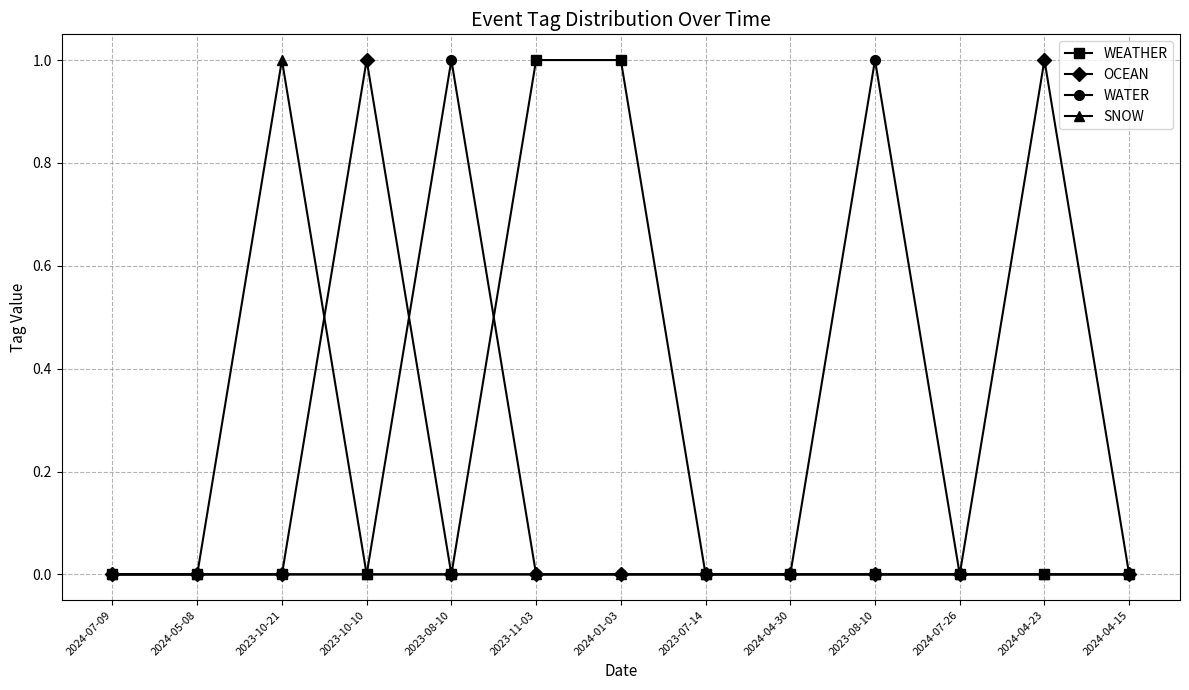

How many lines are shown in the chart?

4